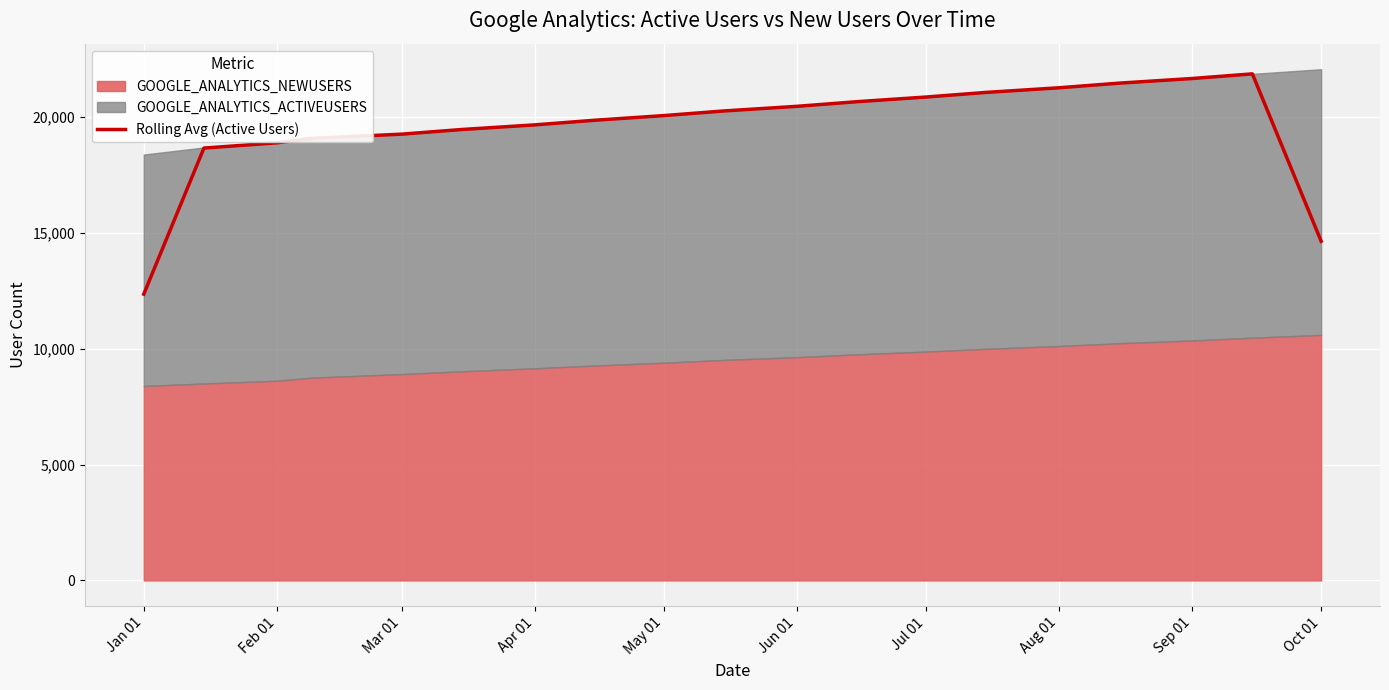

At which category does the chart reach its minimum across all series?

Jan 01